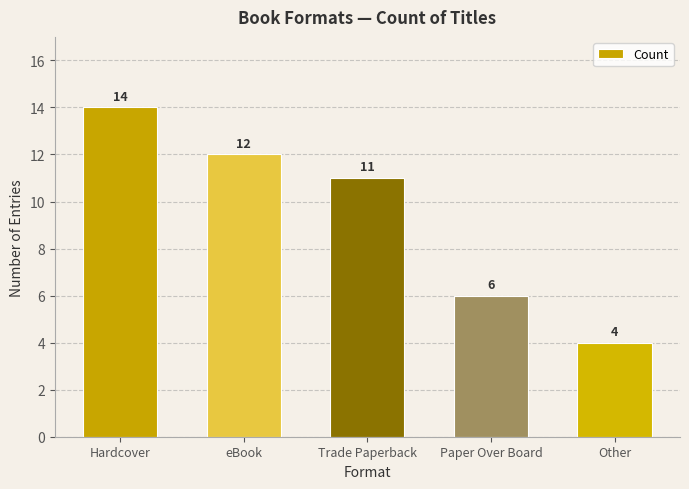

Read the value at Other, to the nearest 5.

5